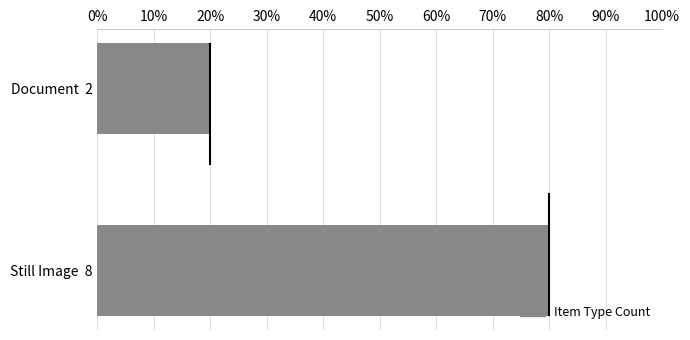

Does the chart contain stacked bars?

No